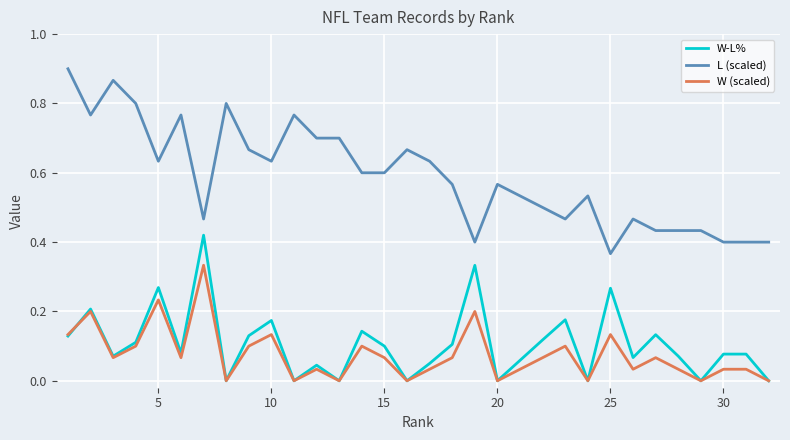

Which series has the widest spread of values?

L (scaled)